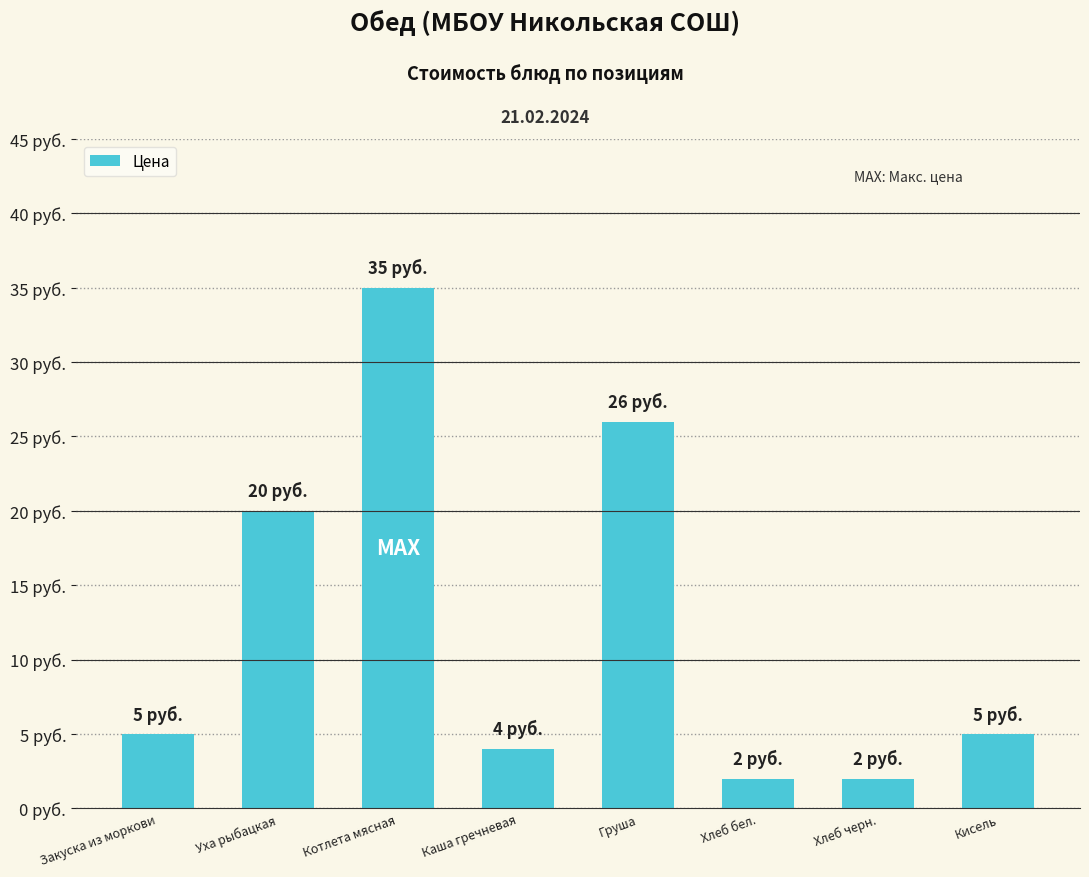

What position from the right is Закуска из моркови?

8